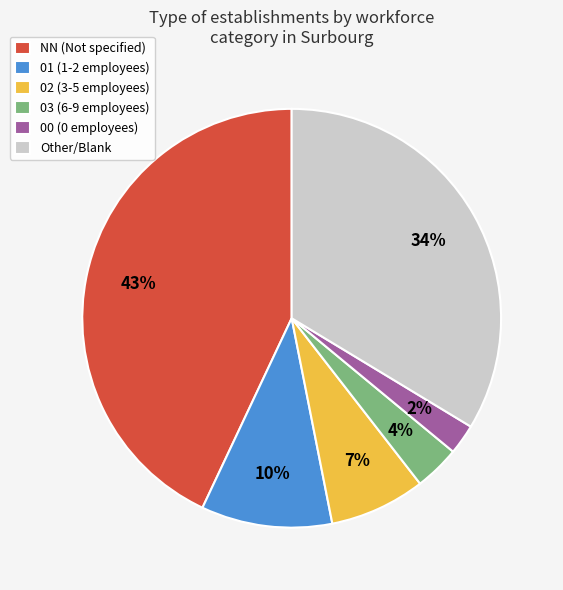

To the nearest percent, what percentage of the pie is NN?

43%